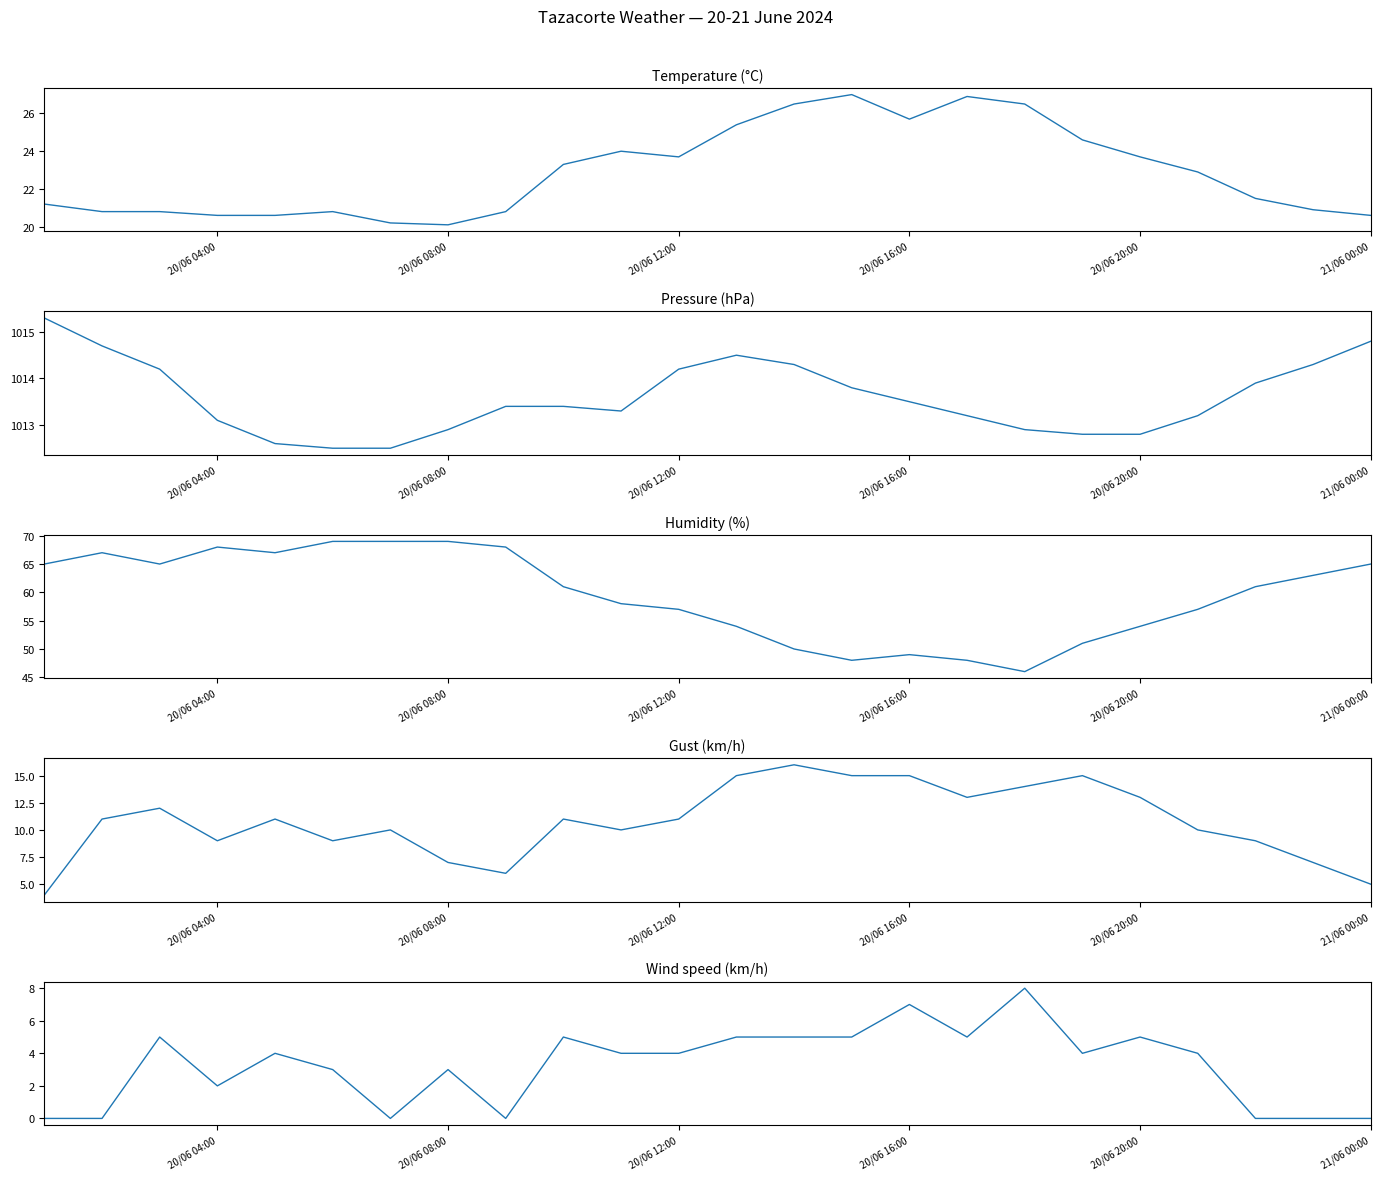

Is the value of Temperature (°C) at 11 greater than the value of Humidity (%) at 18?

No